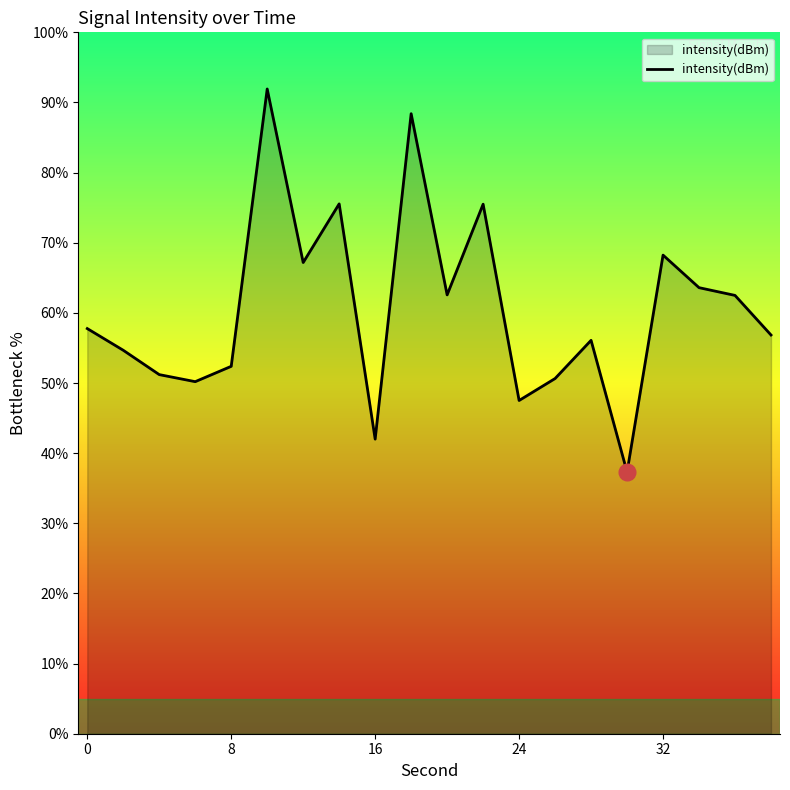

What is the maximum value shown in the chart?

91.9